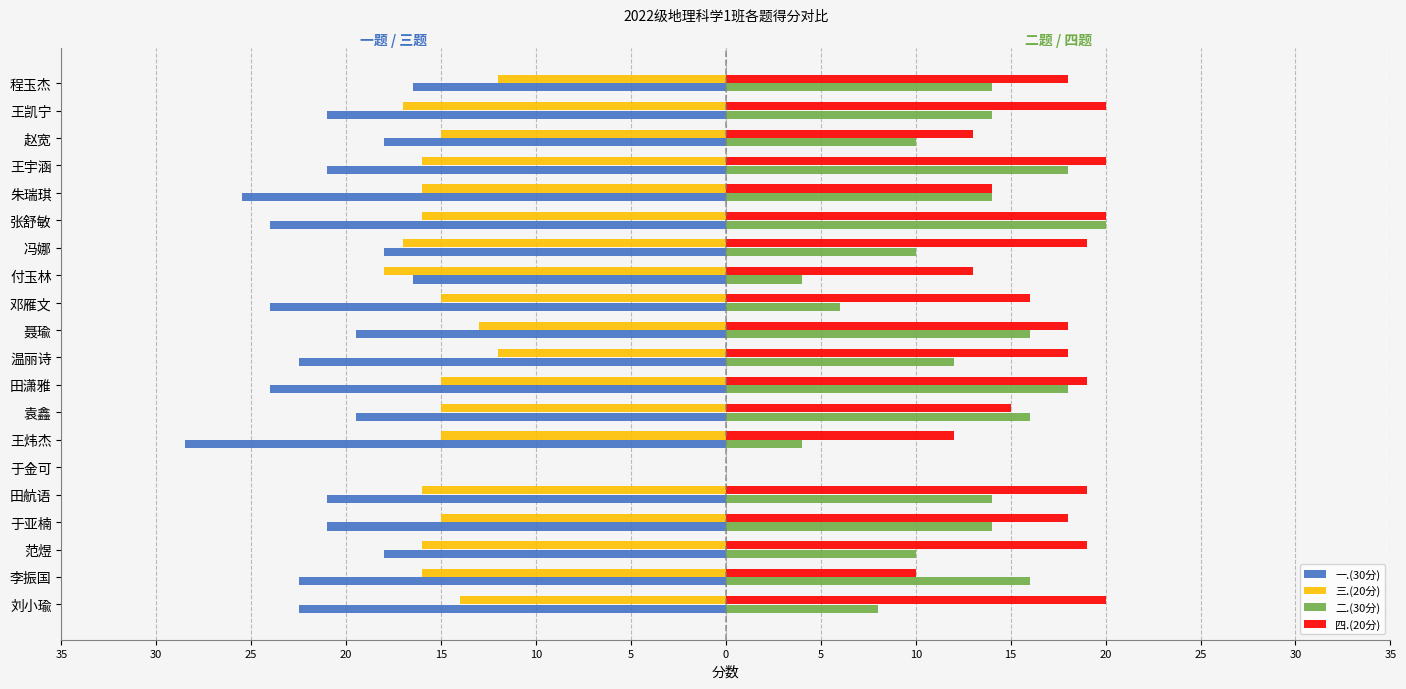

What are all the series names shown in the legend?

一.(30分), 三.(20分), 二.(30分), 四.(20分)